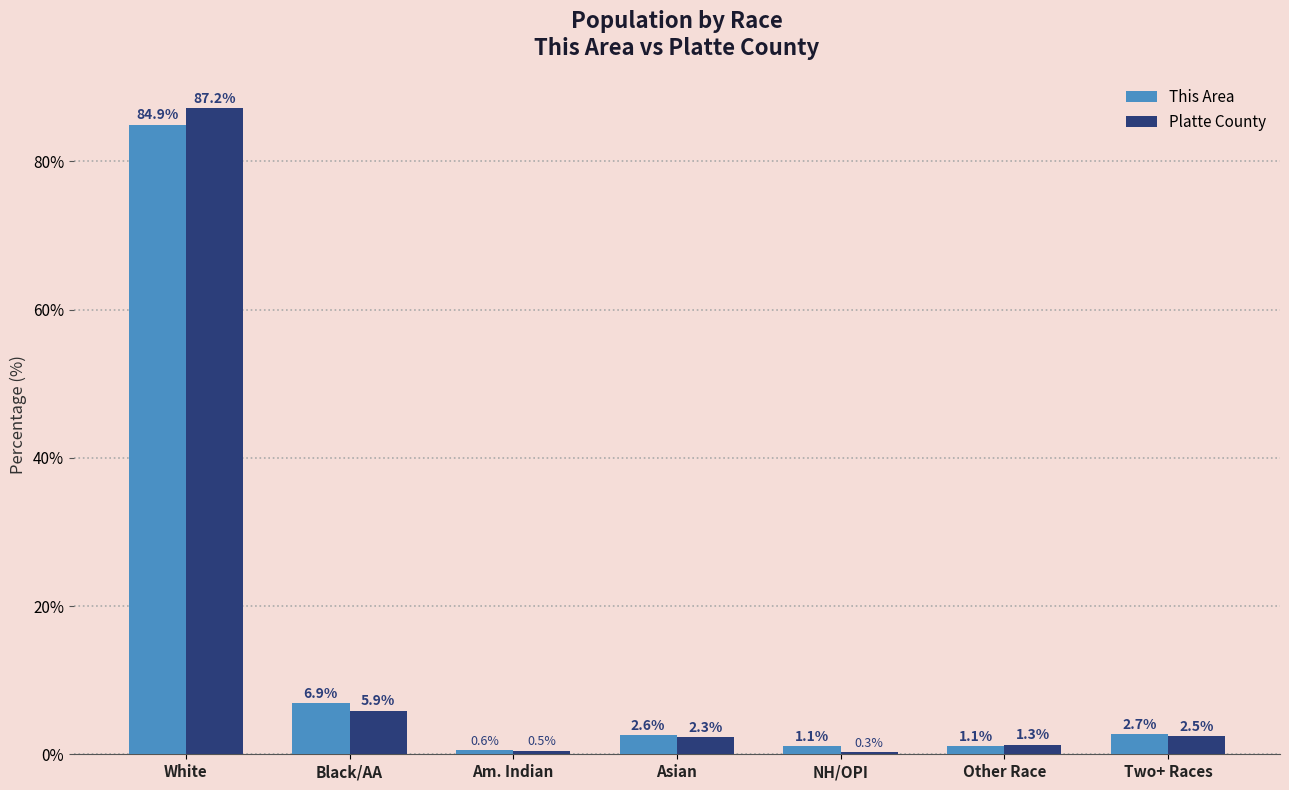

How many series are shown in this chart?

2